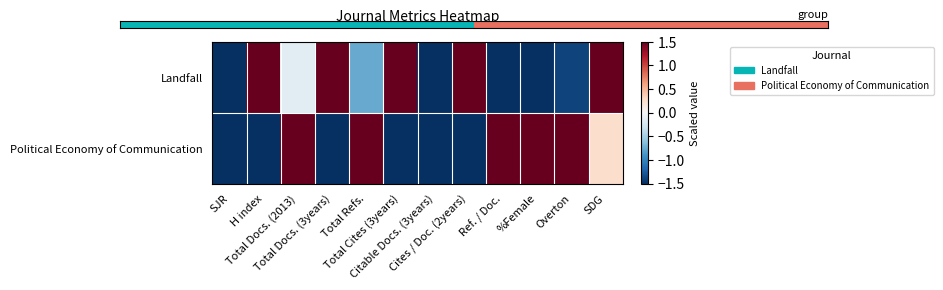

Reading left to right, transcribe all the data shown in this chart.

Landfall: SJR=-1.5	H index=1.5	Total Docs. (2013)=-0.2	Total Docs. (3years)=1.5	Total Refs.=-0.8	Total Cites (3years)=1.5	Citable Docs. (3years)=-1.5	Cites / Doc. (2years)=1.5	Ref. / Doc.=-1.5	%Female=-1.5	Overton=-1.4	SDG=1.5
Political Economy of Communication: SJR=-1.5	H index=-1.5	Total Docs. (2013)=1.5	Total Docs. (3years)=-1.5	Total Refs.=1.5	Total Cites (3years)=-1.5	Citable Docs. (3years)=-1.5	Cites / Doc. (2years)=-1.5	Ref. / Doc.=1.5	%Female=1.5	Overton=1.5	SDG=0.3